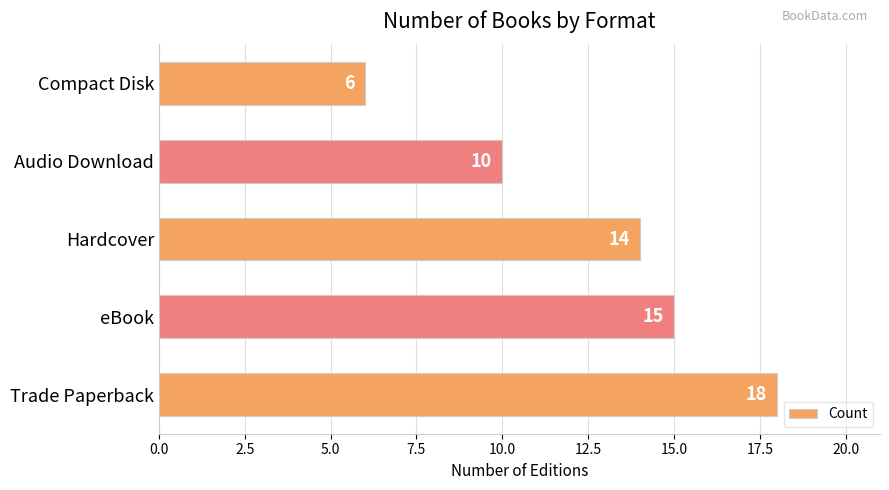

List the labels in order of value, largest first.

Trade Paperback, eBook, Hardcover, Audio Download, Compact Disk